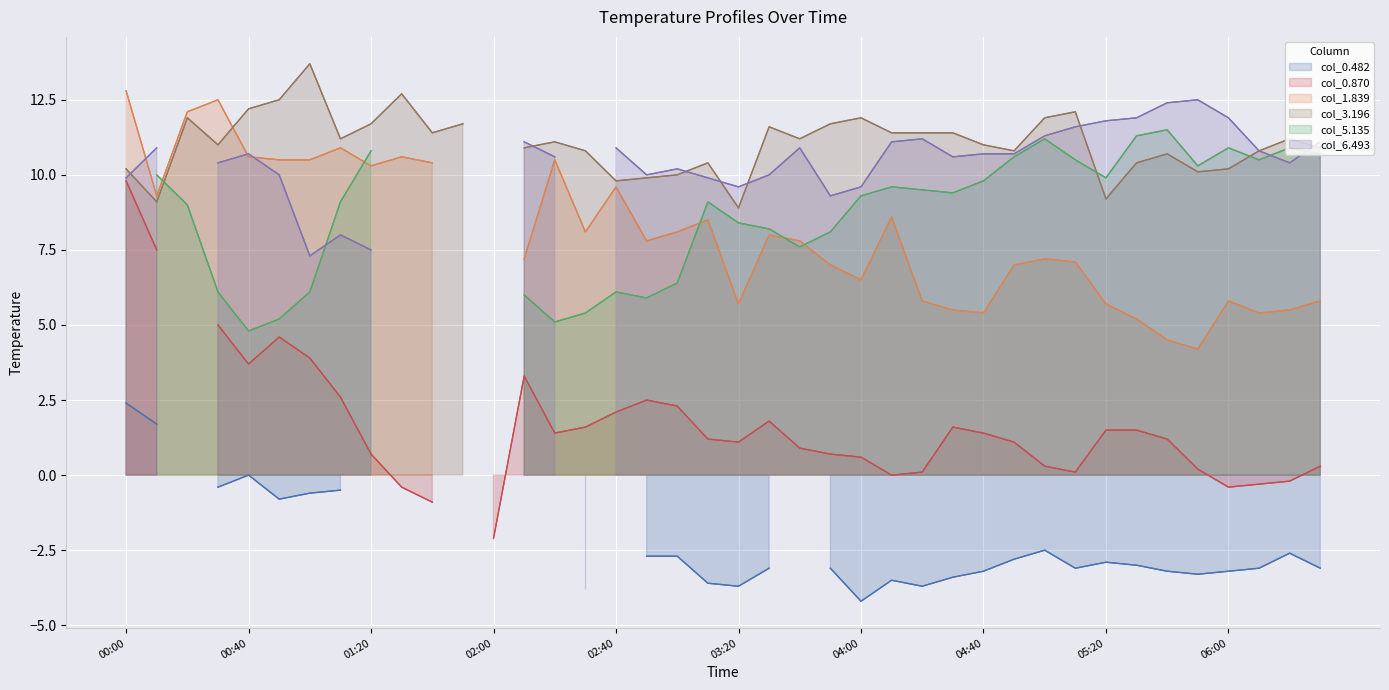

Which category has the highest value in the col_0.870 series?

00:00